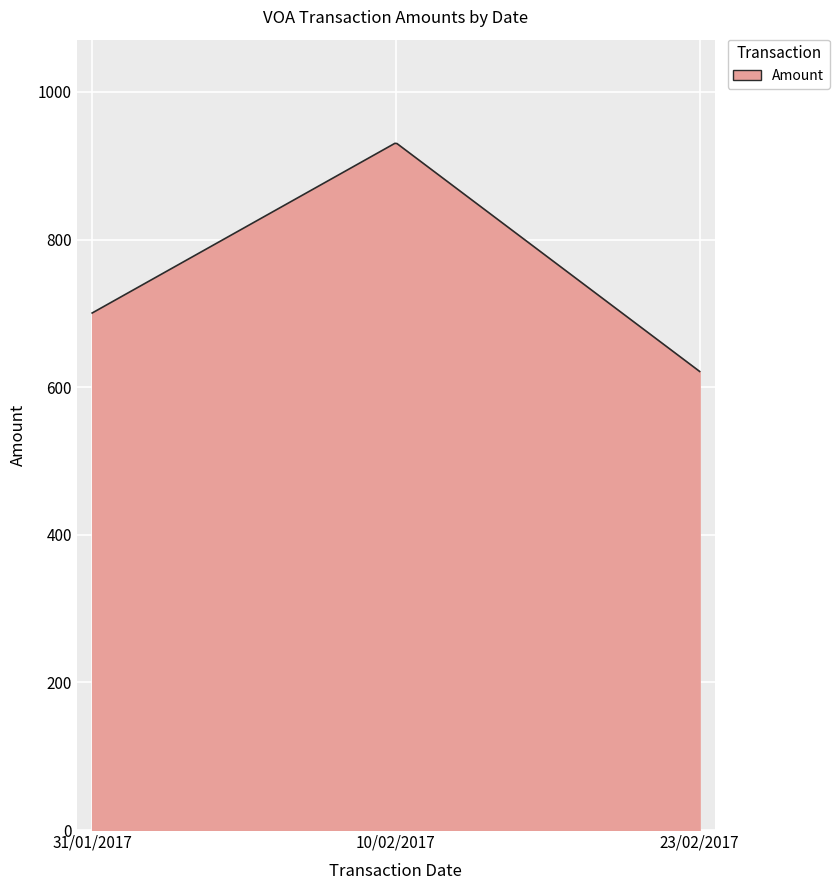

What is the difference between the maximum and minimum values?

309.1